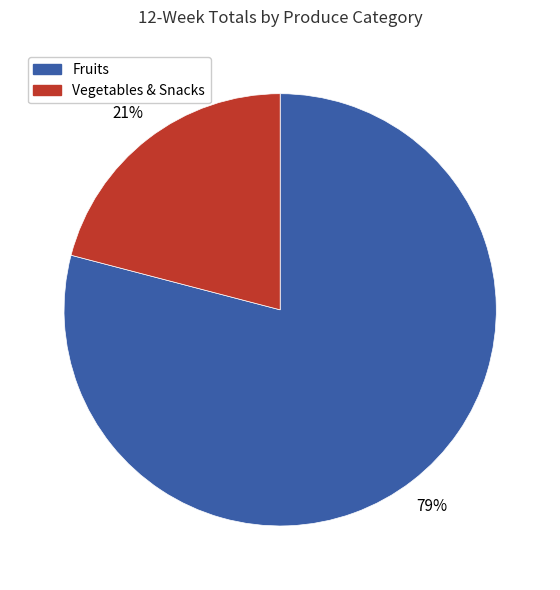

To the nearest percent, what is the difference between the largest and smallest slice percentages?

58%